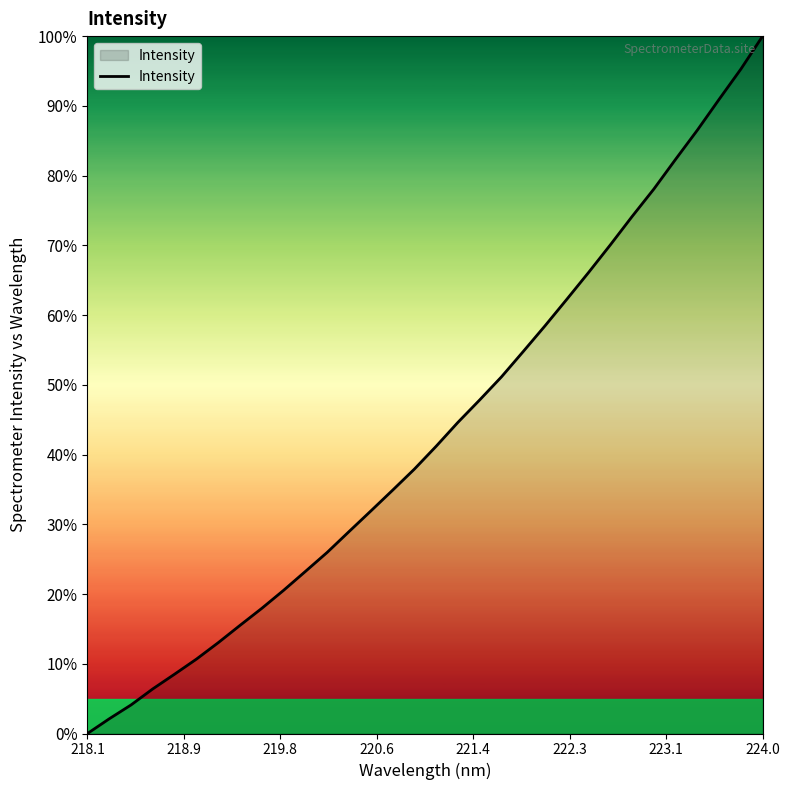

How many positive values are there?

31